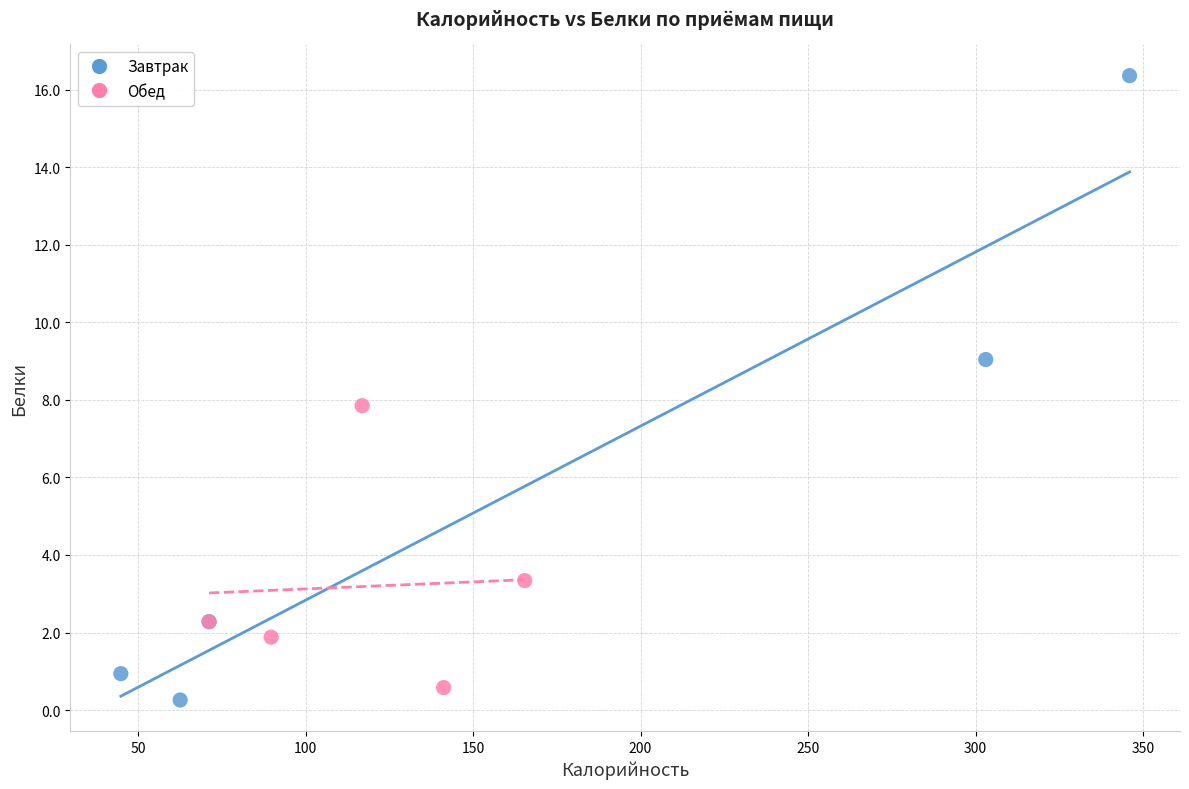

Which series has the widest spread of Y values?

Завтрак